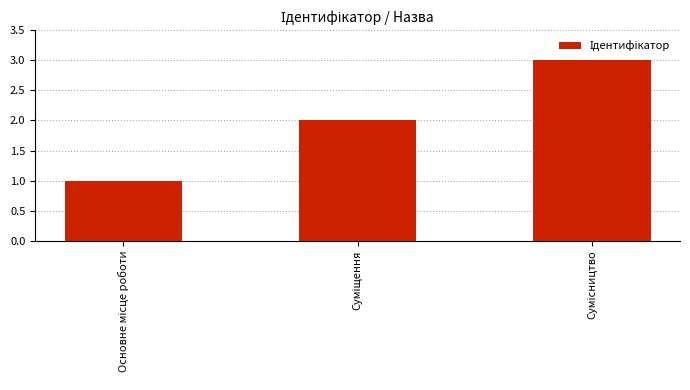

What is the greatest value displayed?

3